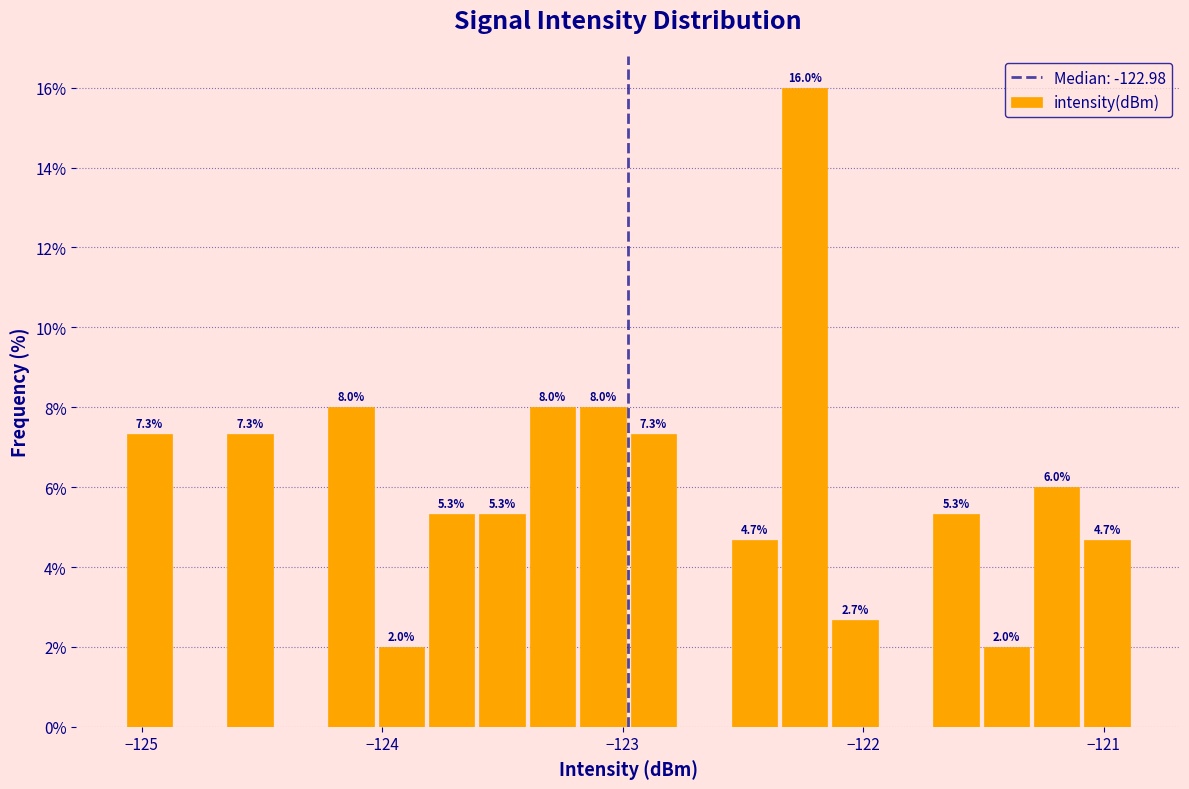

Around what value on the x-axis is the tallest bar? Give the approximate position of its centre, as read against the axis.

-122.2